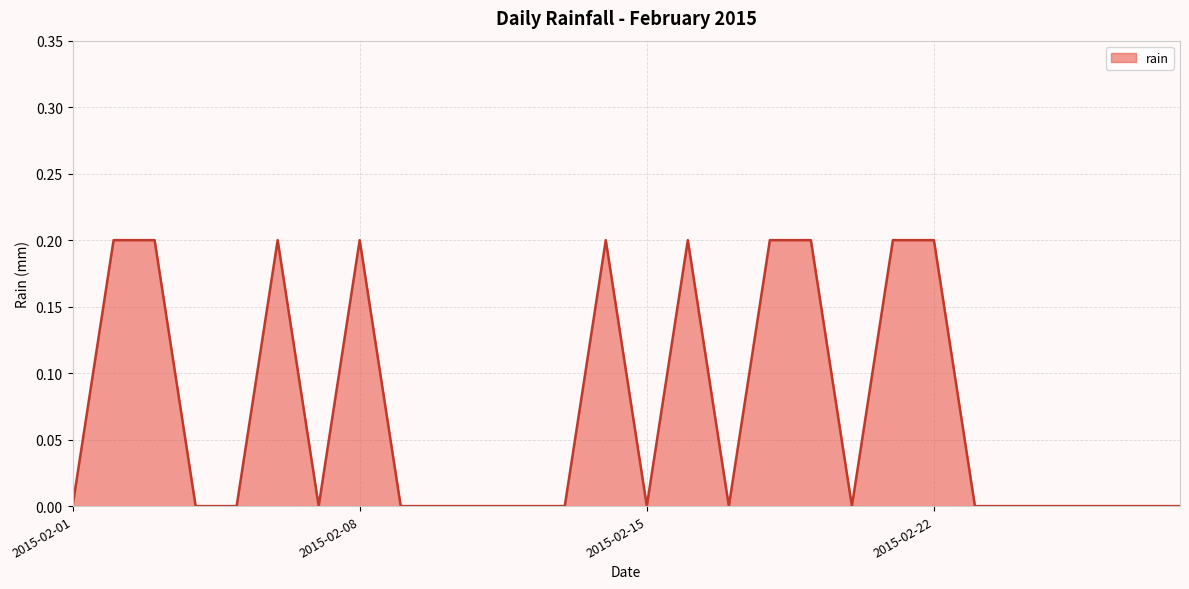

What is the maximum value shown in the chart?

0.2